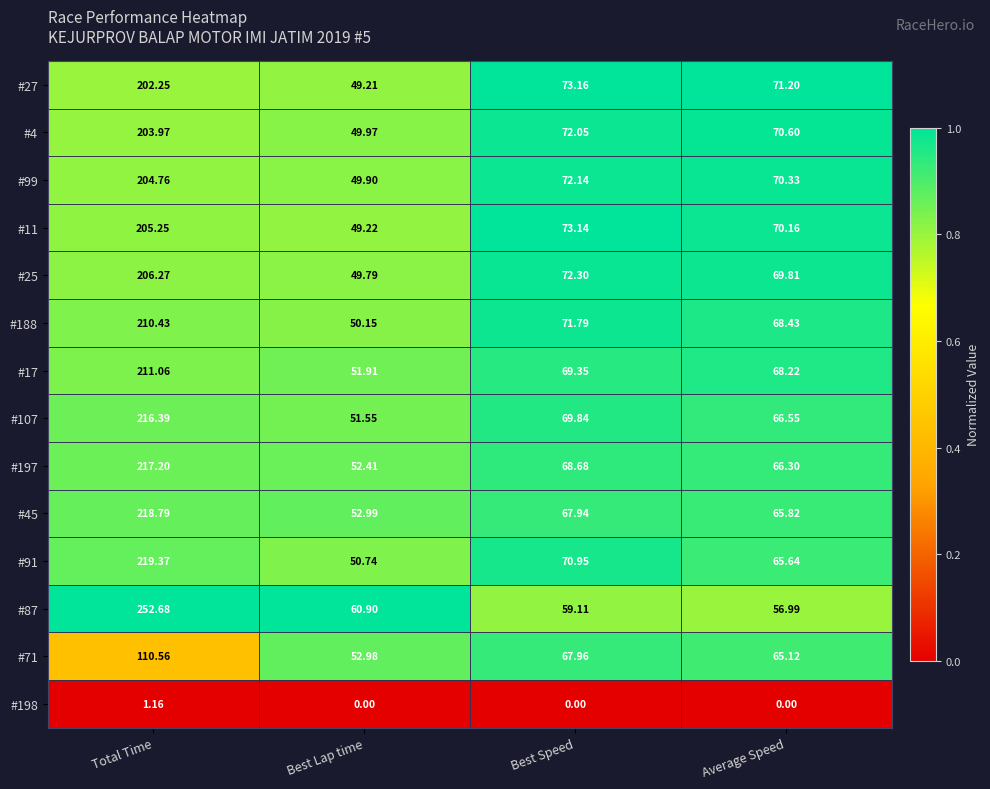

Is the value of #197 at Best Speed greater than the value of #25 at Total Time?

No